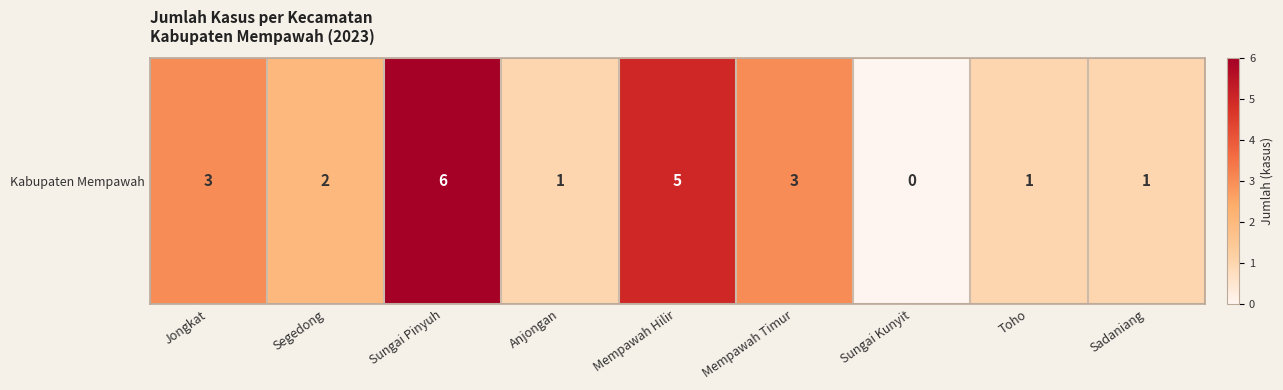

Rank the categories by value from highest to lowest.

Sungai Pinyuh, Mempawah Hilir, Jongkat, Mempawah Timur, Segedong, Anjongan, Toho, Sadaniang, Sungai Kunyit